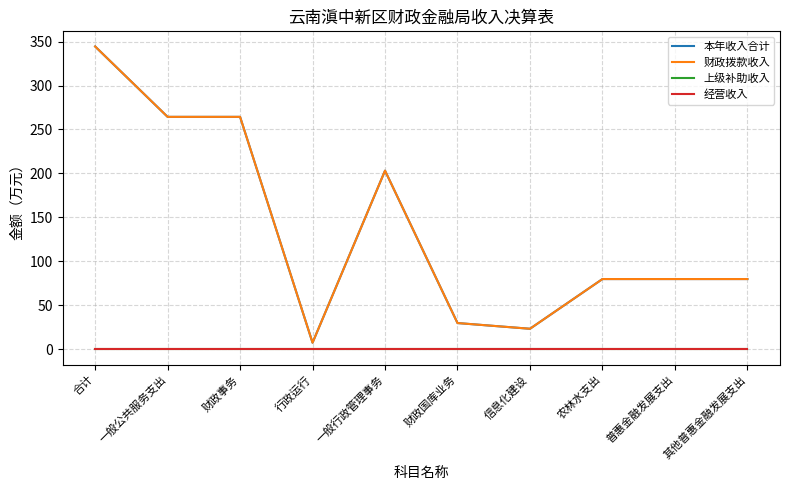

Is this an area chart (filled region under the line)?

No